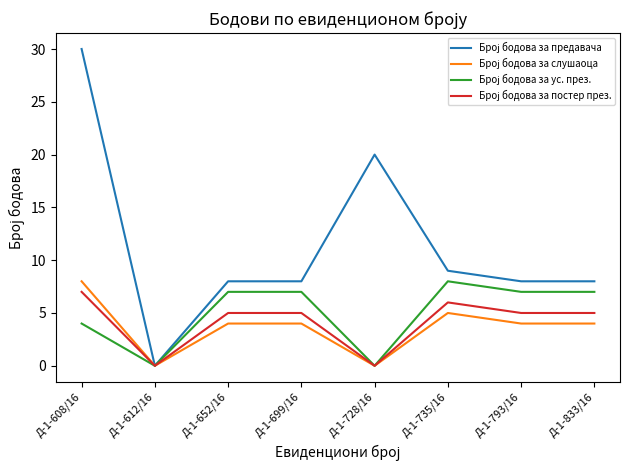

At which category is the sum across all series the highest?

Д-1-608/16